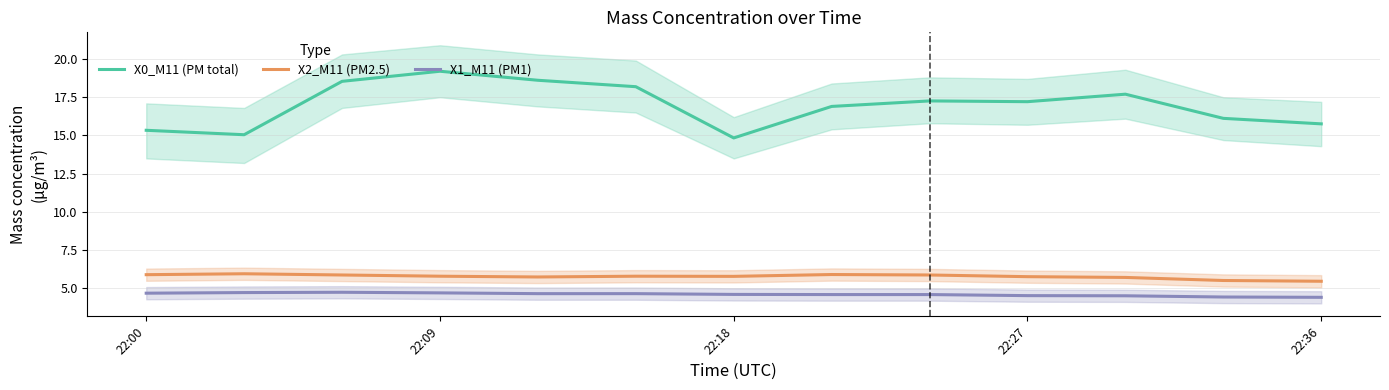

True or false: X1_M11 (PM1) and X0_M11 (PM total) intersect in this chart.

False